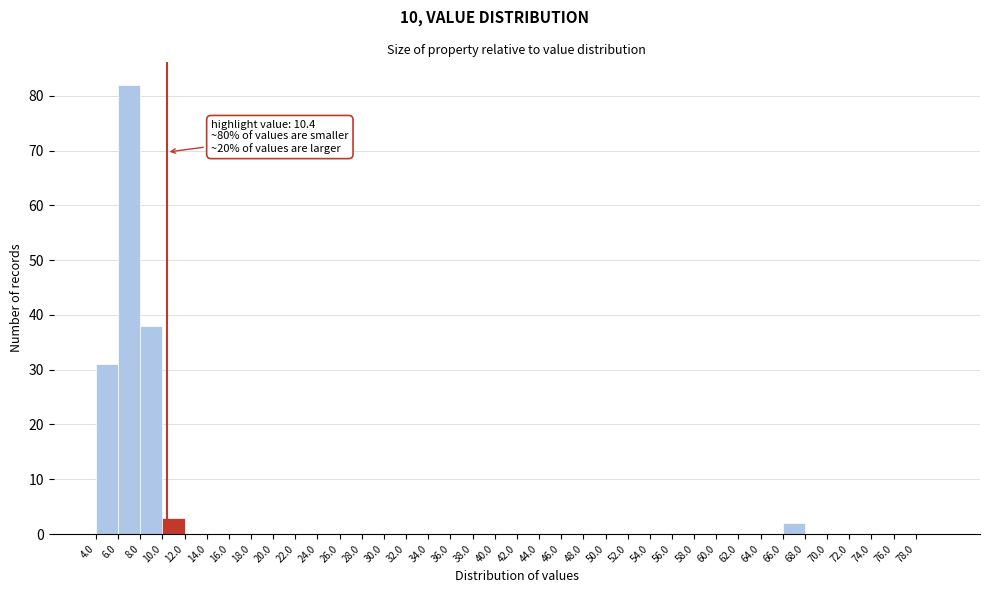

Over which range of the x-axis is the bar tallest?

6 to 8